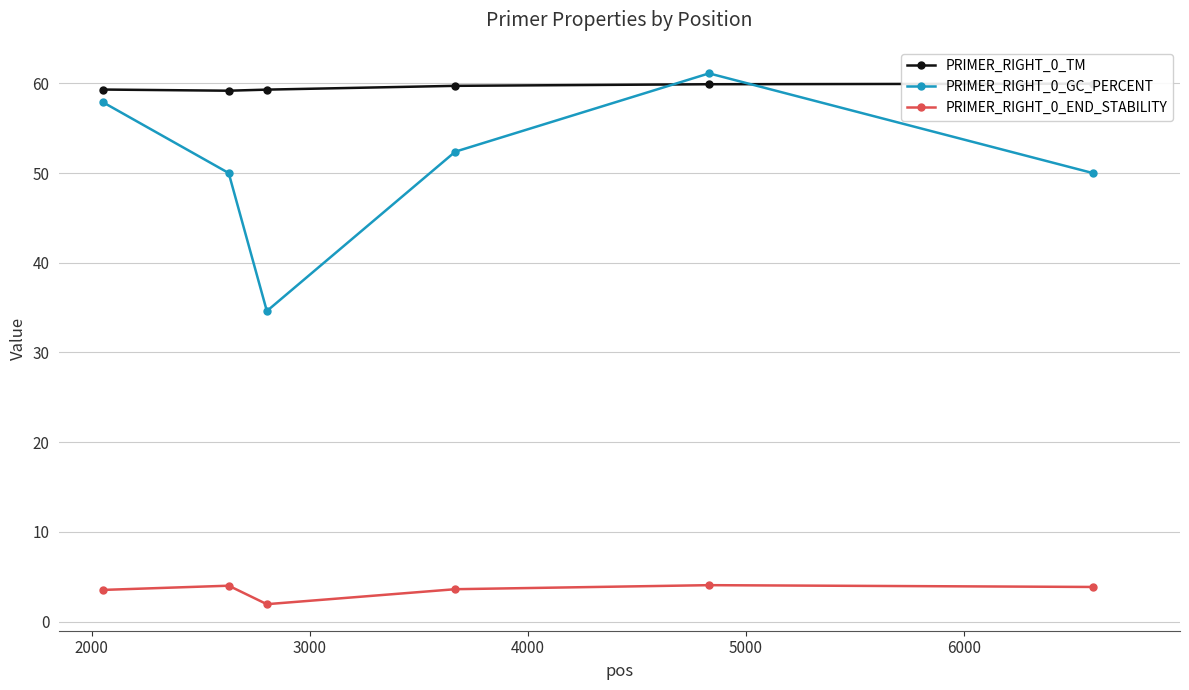

How many interior local peaks does the PRIMER_RIGHT_0_GC_PERCENT series have?

1